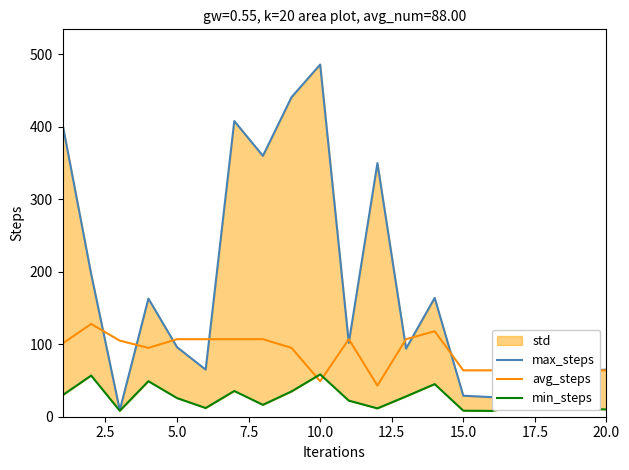

The value of avg_steps at 20.0 is 64. True or false?

True